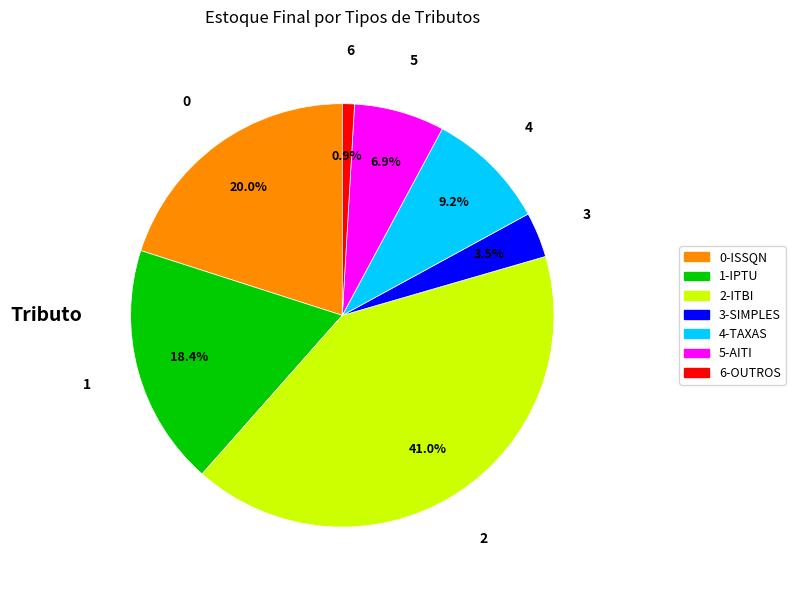

What is the ratio of the value at 2-ITBI to the value at 0-ISSQN?

2.0